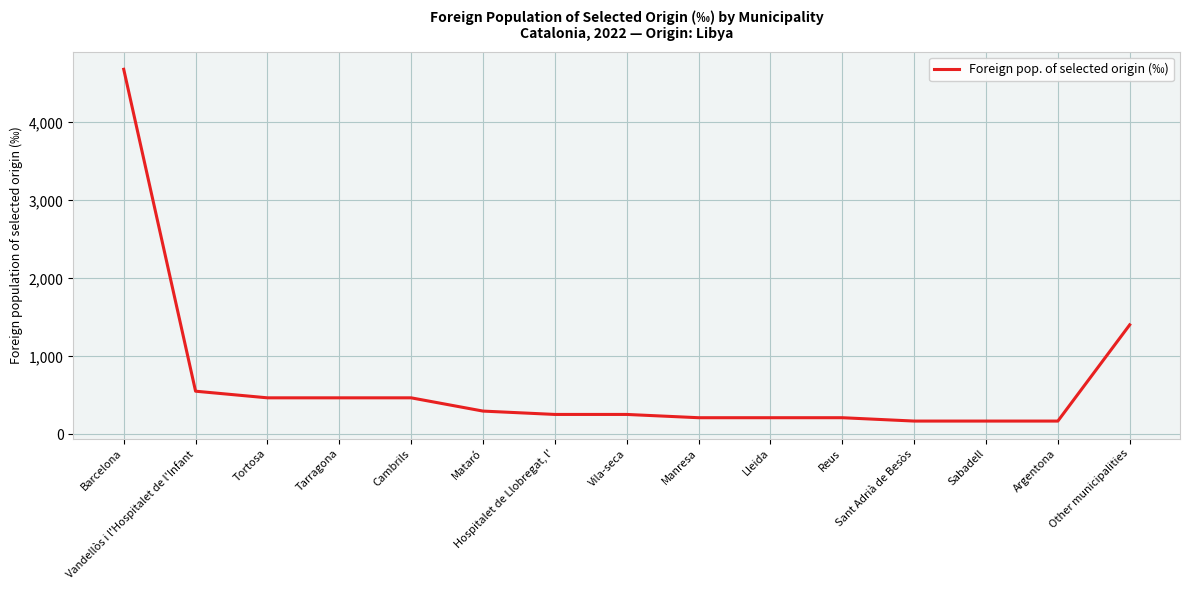

Is it true that the value at Hospitalet de Llobregat, l' is 255?

True